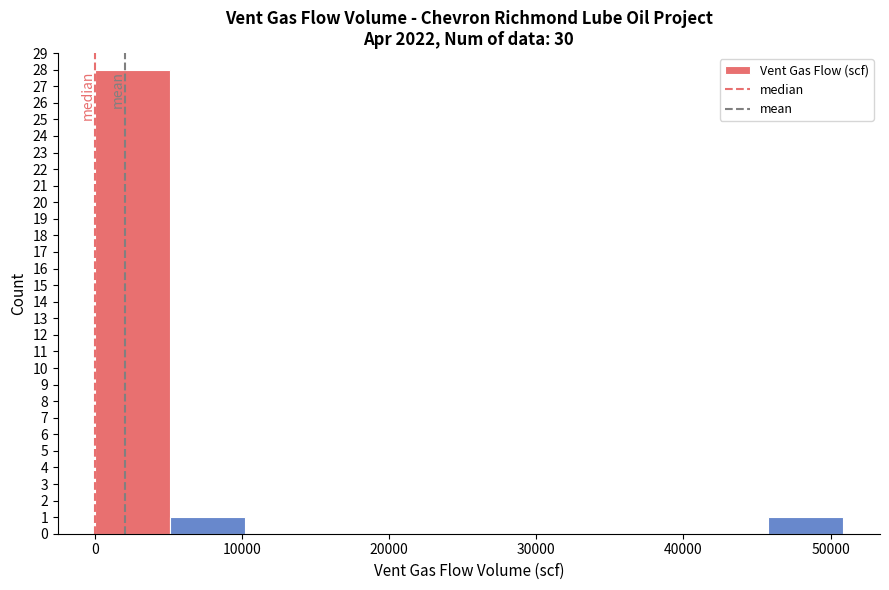

Which range on the x-axis has the tallest bar?

0 to 5000